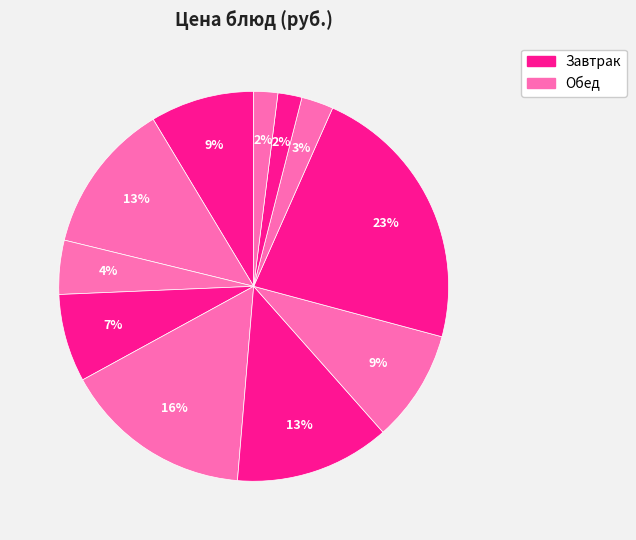

How many slices are in this pie chart?

11